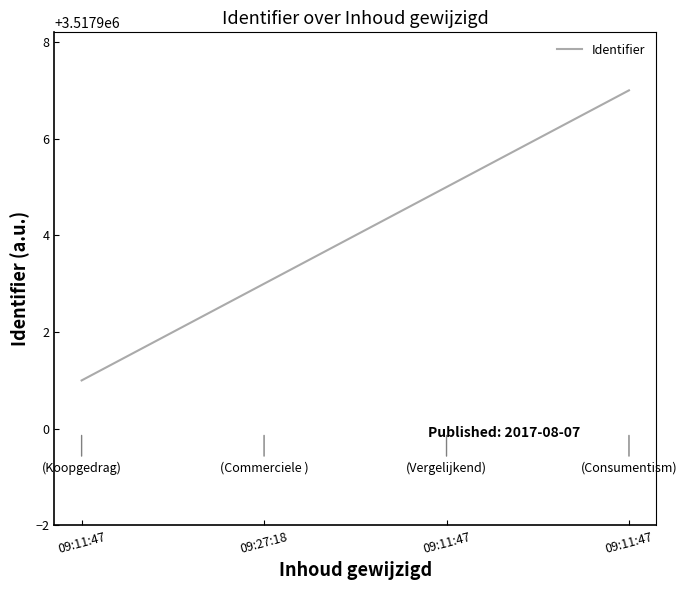

Reading right to left, what are all the values shown in this chart?

09:11:47=3517907	09:11:47=3517905	09:27:18=3517903	09:11:47=3517901